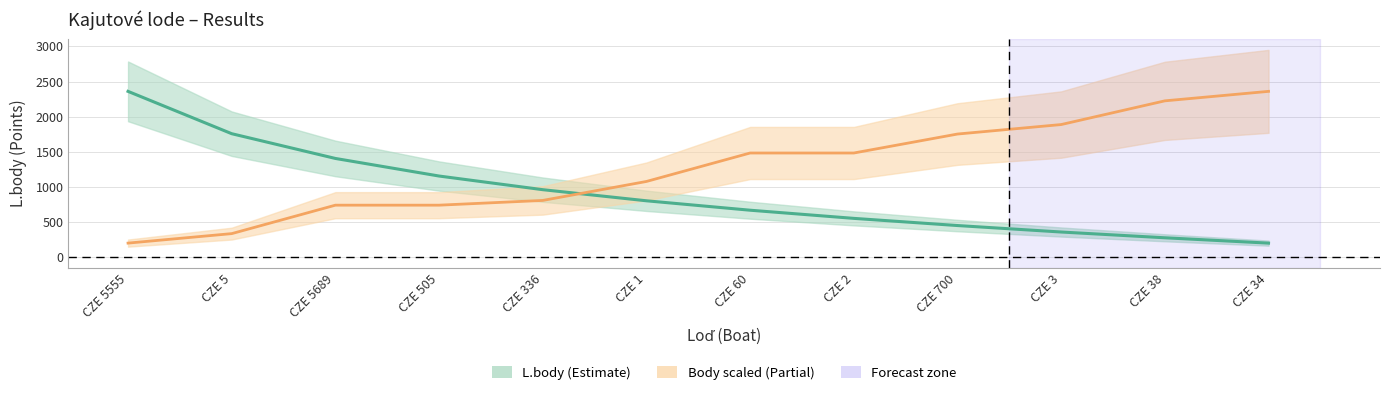

Which label corresponds to the largest value in the chart?

CZE 5555